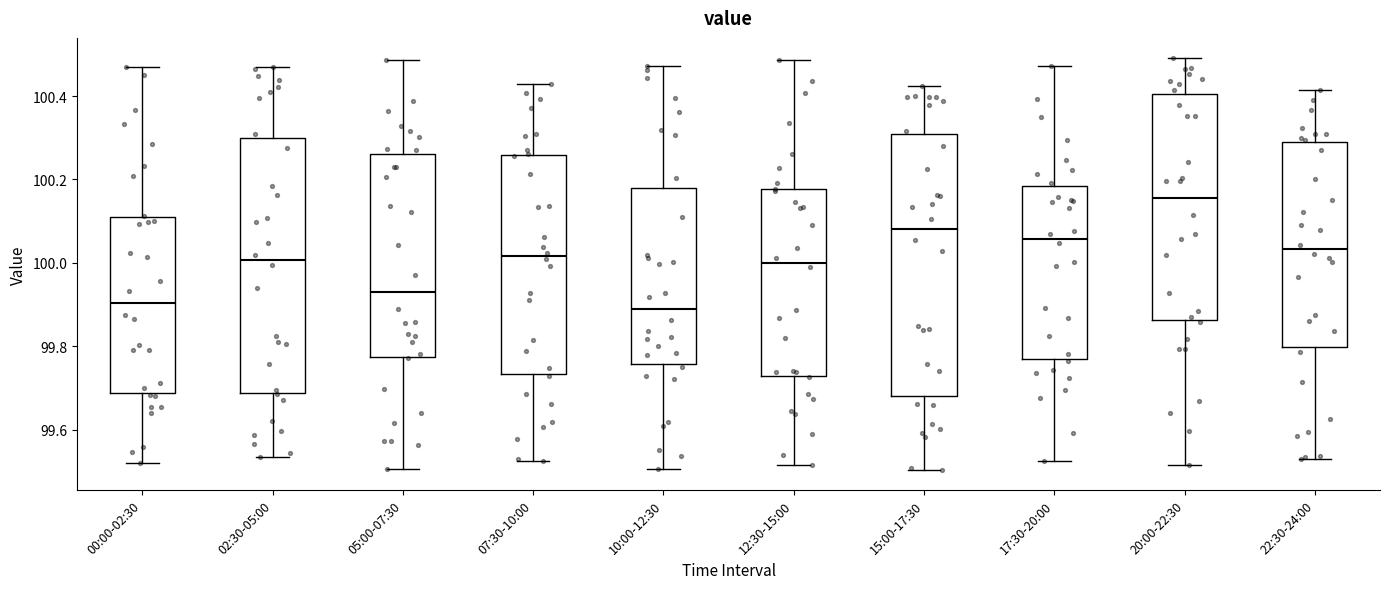

Which box's median line is the highest?

20:00-22:30